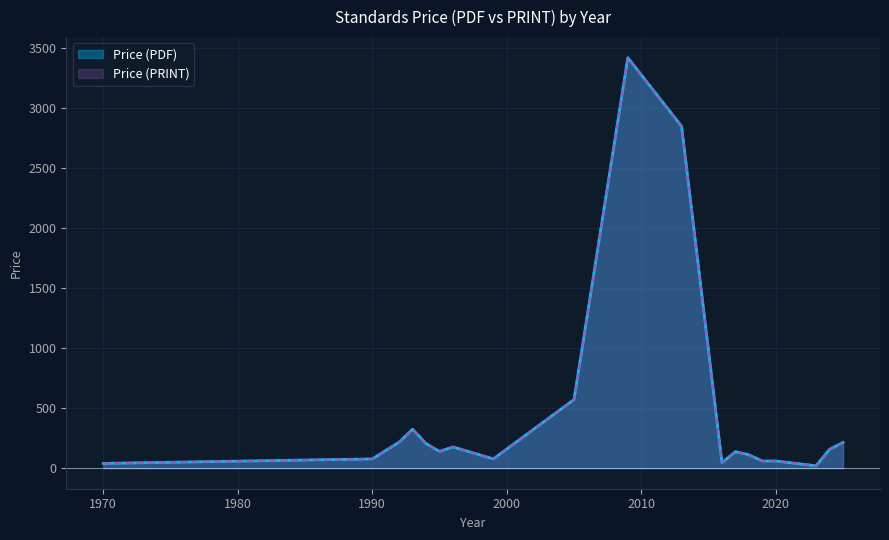

The value of Price (PRINT) at 2 is 153. True or false?

False